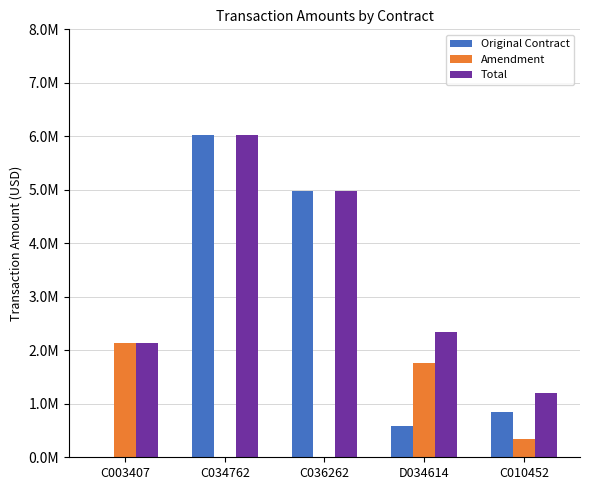

What is the approximate value of Original Contract at C034762?

6021316.3